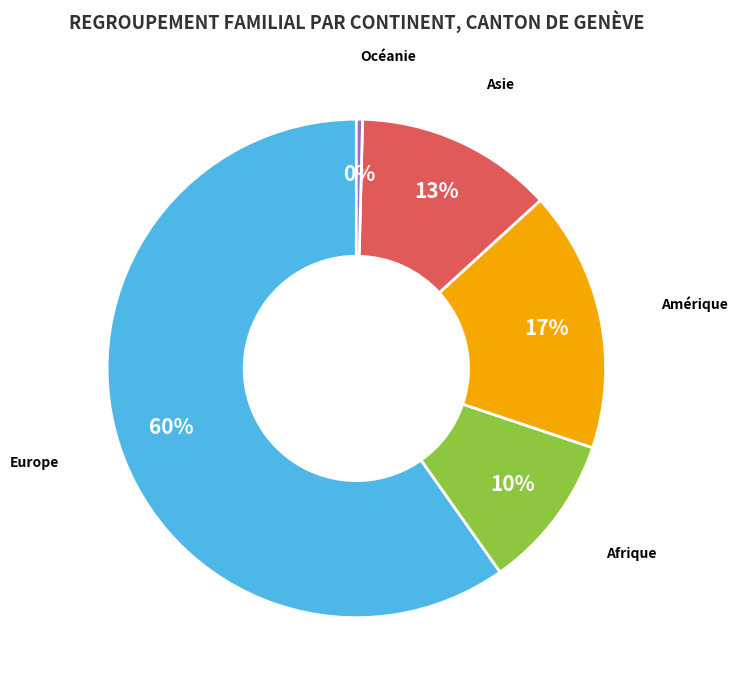

What is the smallest slice in the pie chart?

Océanie